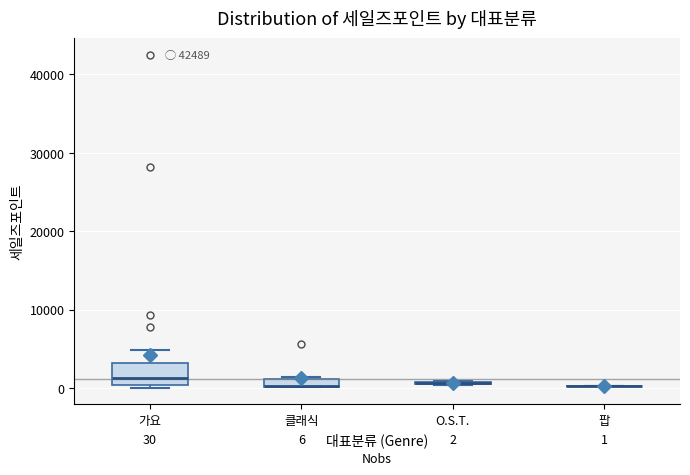

Which box is the tallest, from its lower edge to its upper edge?

가요